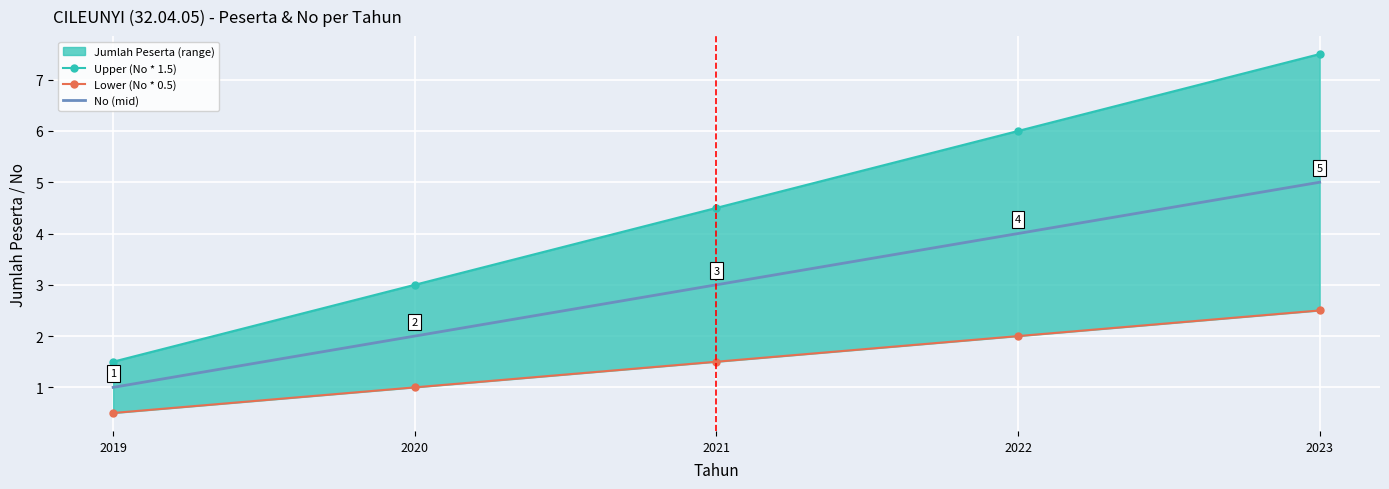

How many lines are shown in the chart?

3